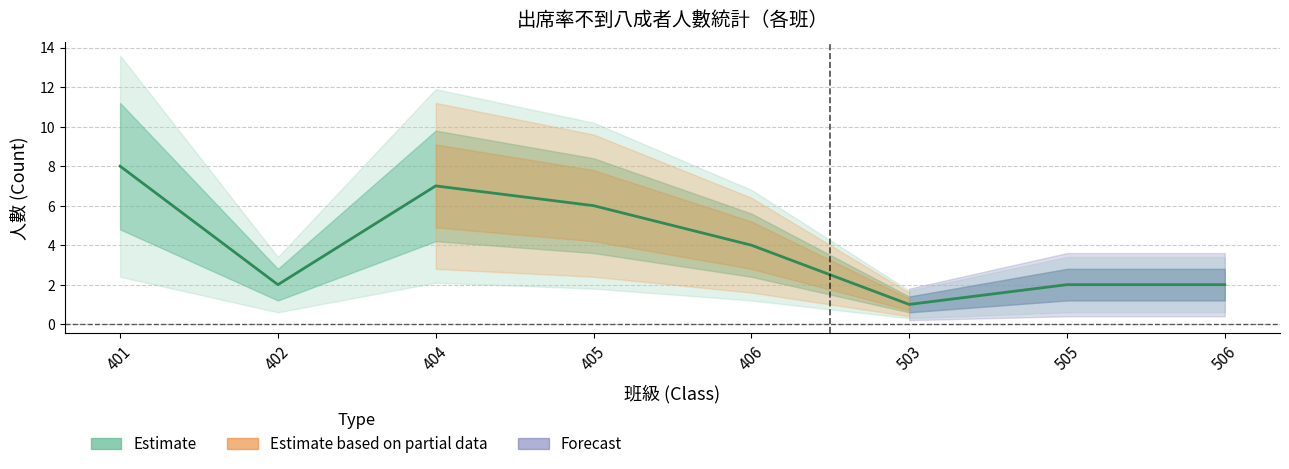

How many points are lower than both their immediate neighbors (excluding endpoints)?

2